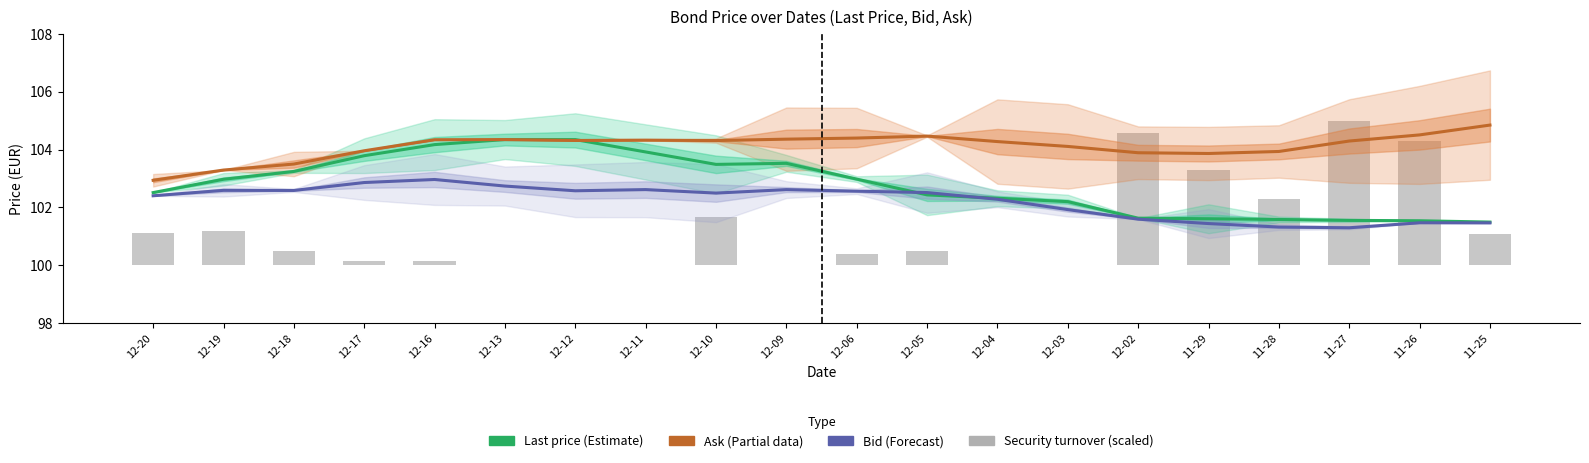

How many groups of bars are there?

20